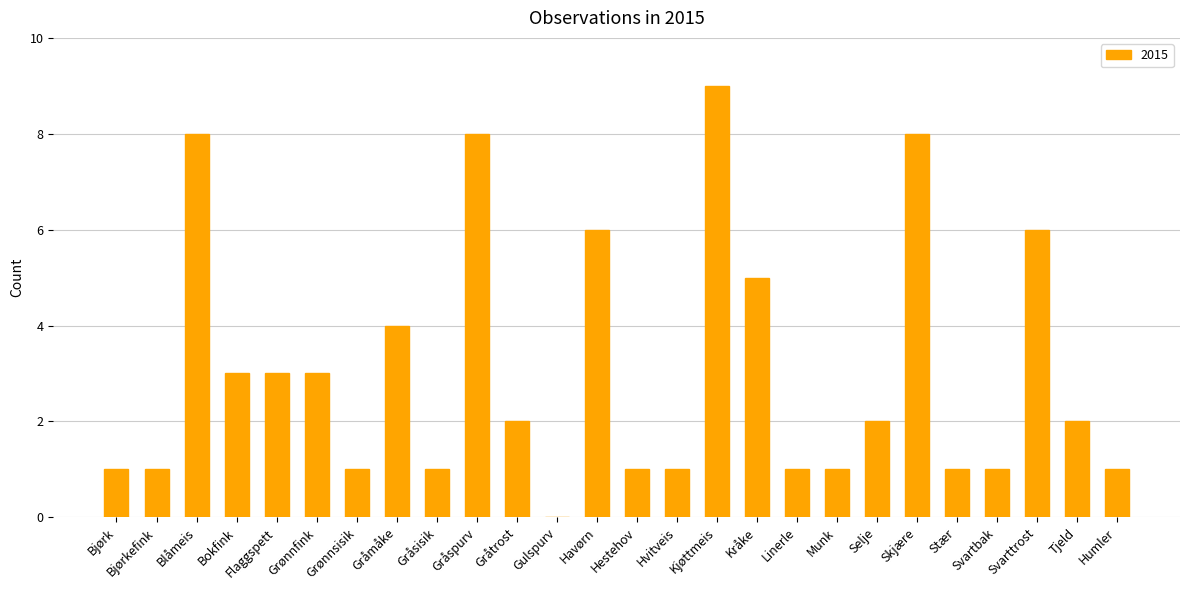

Is it true that the value at Kråke is 5?

True